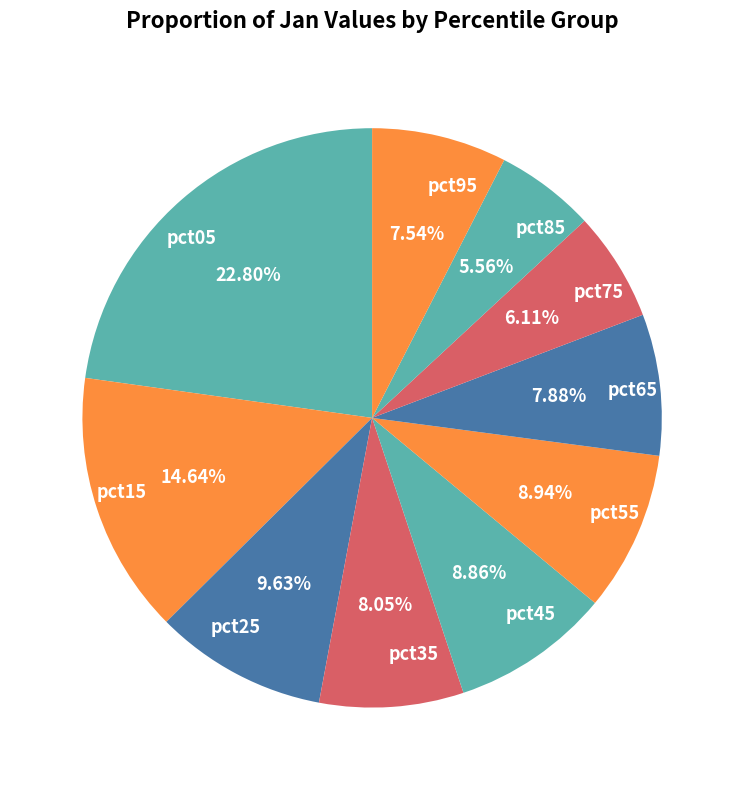

Which category has the smallest portion of the pie?

pct85